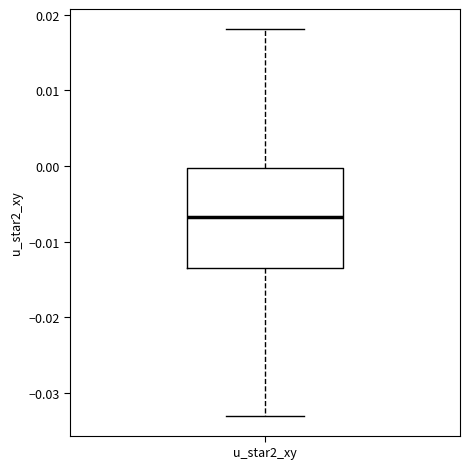

Transcribe this box plot: give where the median line is, the range the box spans, and where the two whiskers end, as read against the y-axis. The values are not printed on the chart, so give them approximately, as read against the axis.

median -0.007, box -0.013 to 0.000, whiskers -0.033 to 0.018